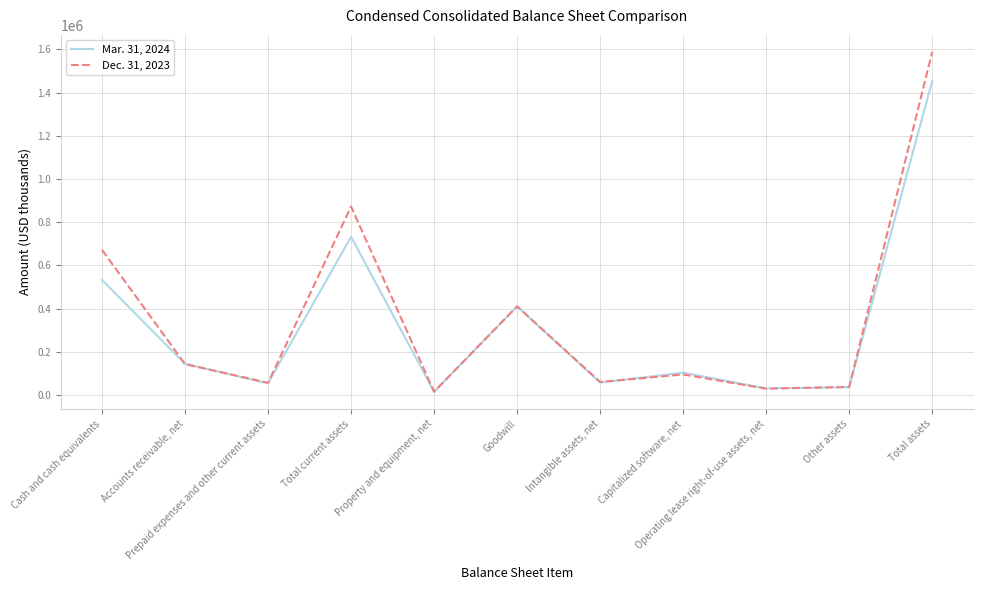

What is the sum of all Mar. 31, 2024 values?

3575457